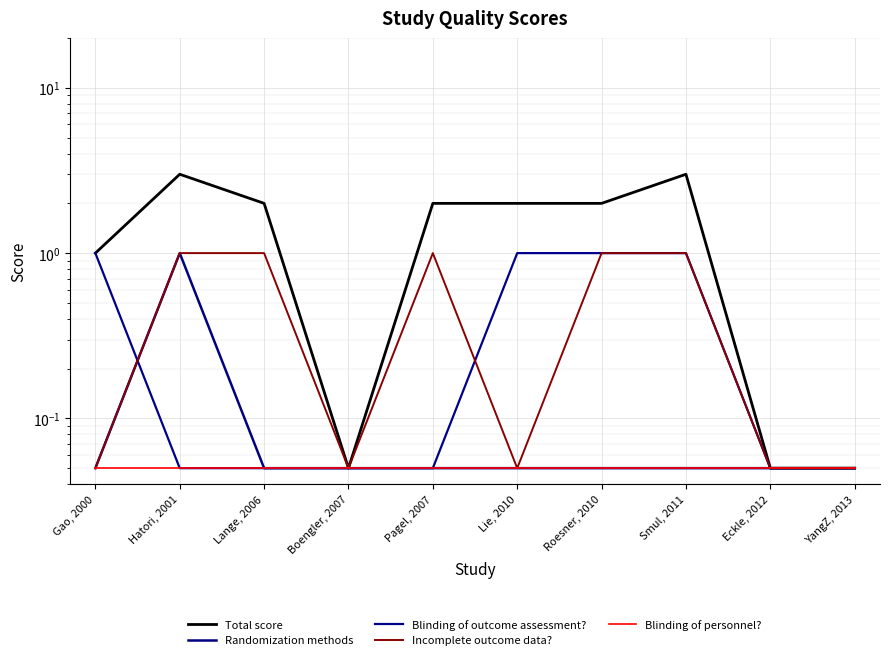

Where is the first local maximum for Total score?

Hatori, 2001